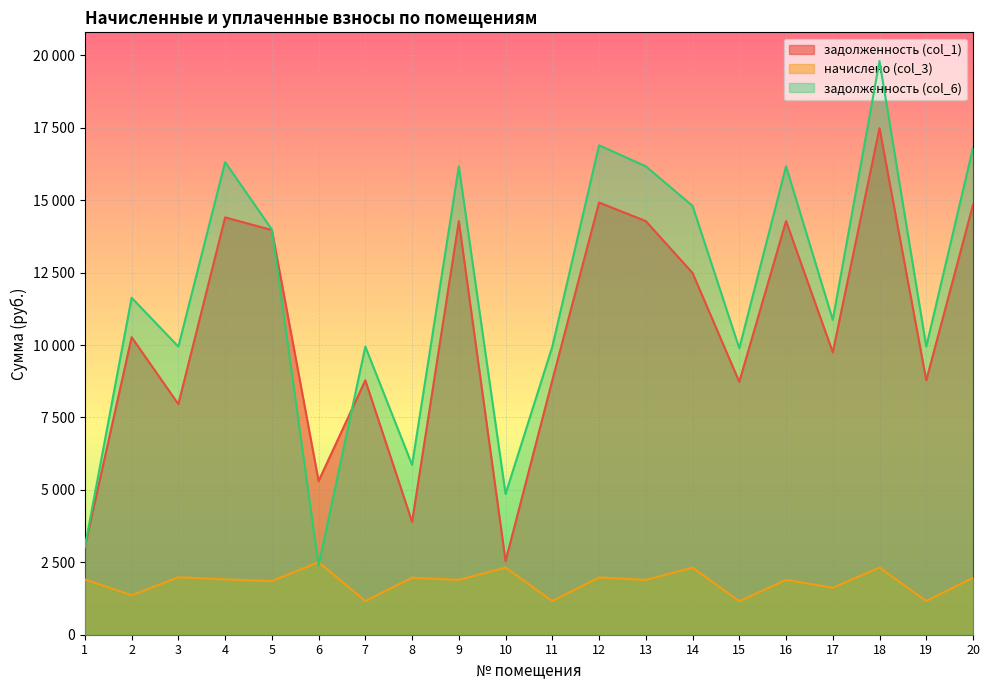

True or false: задолженность (col_6) and начислено (col_3) intersect in this chart.

True